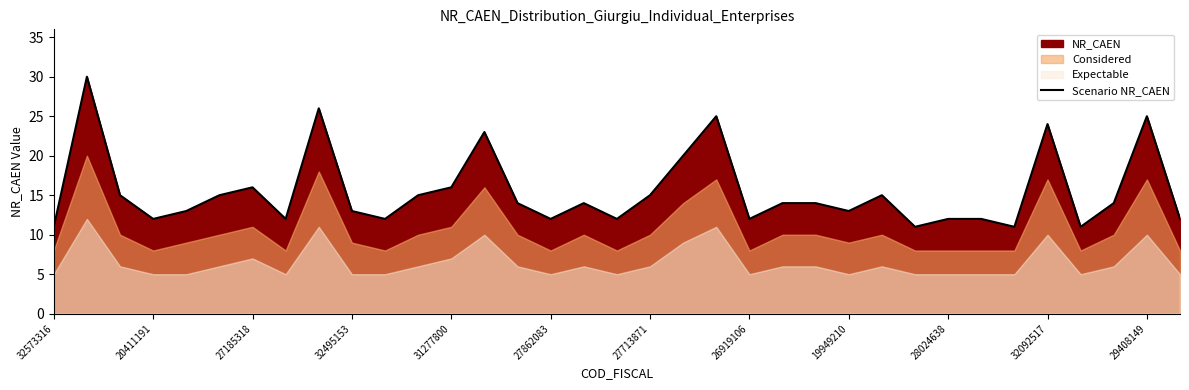

What is the highest value of the Scenario NR_CAEN series?

30